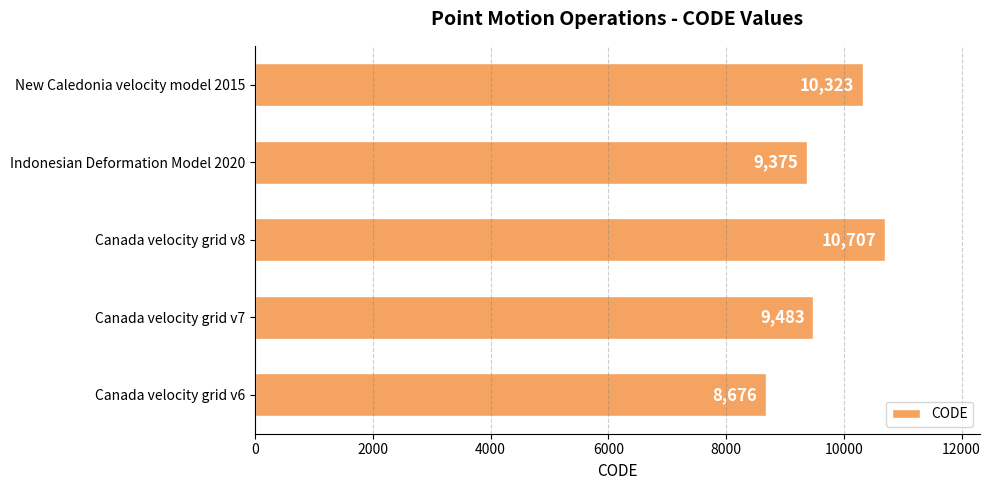

The chart shows a value of 10323 at New Caledonia velocity model 2015. True or false?

True